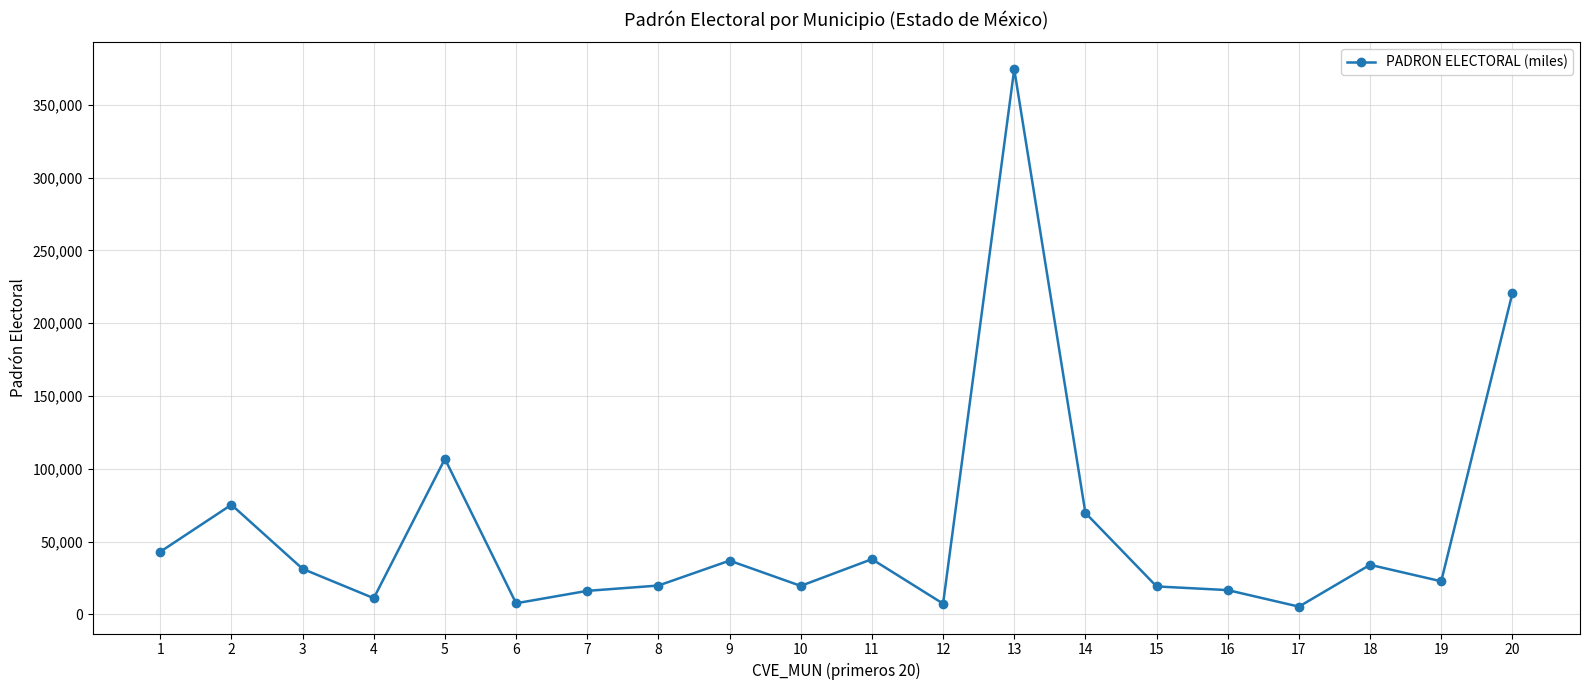

What is the approximate value at 5, to the nearest 50?

106800